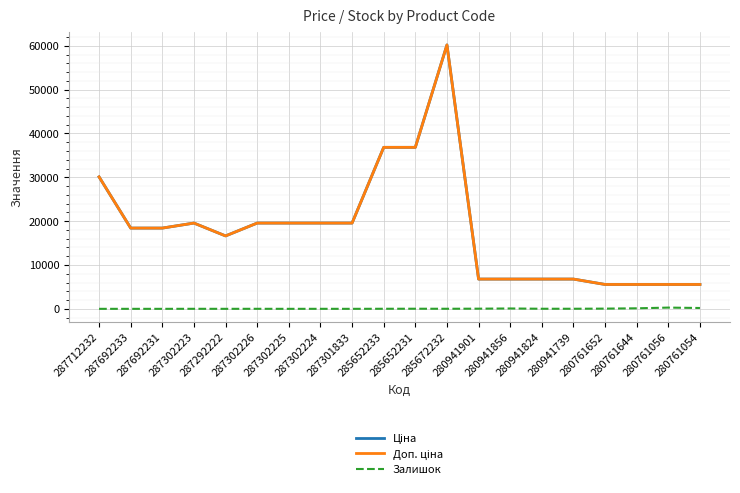

Is this an area chart (filled region under the line)?

No